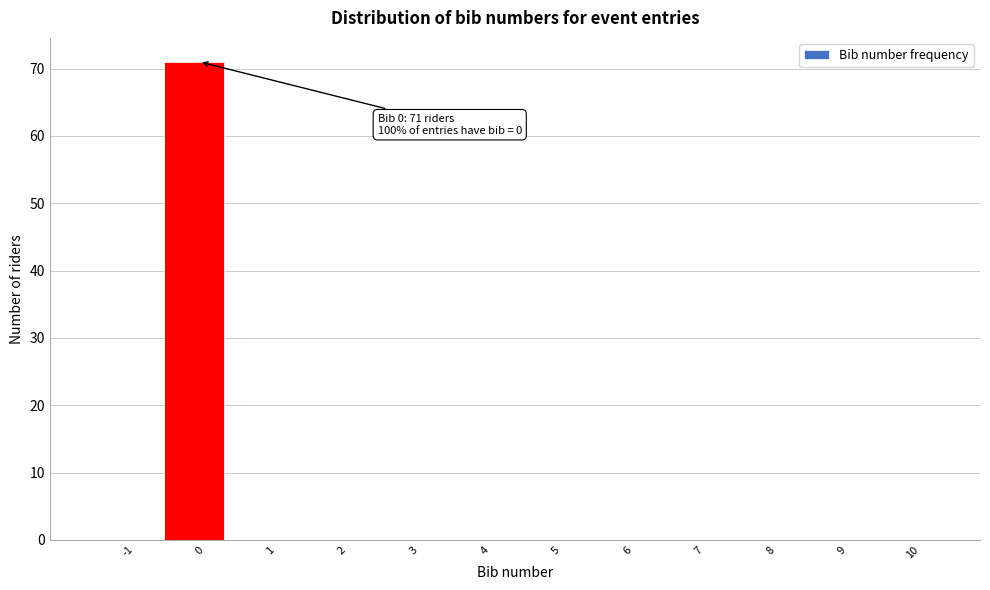

Reading left to right, transcribe all the data shown in this chart.

-1=0	0=71	1=0	2=0	3=0	4=0	5=0	6=0	7=0	8=0	9=0	10=0